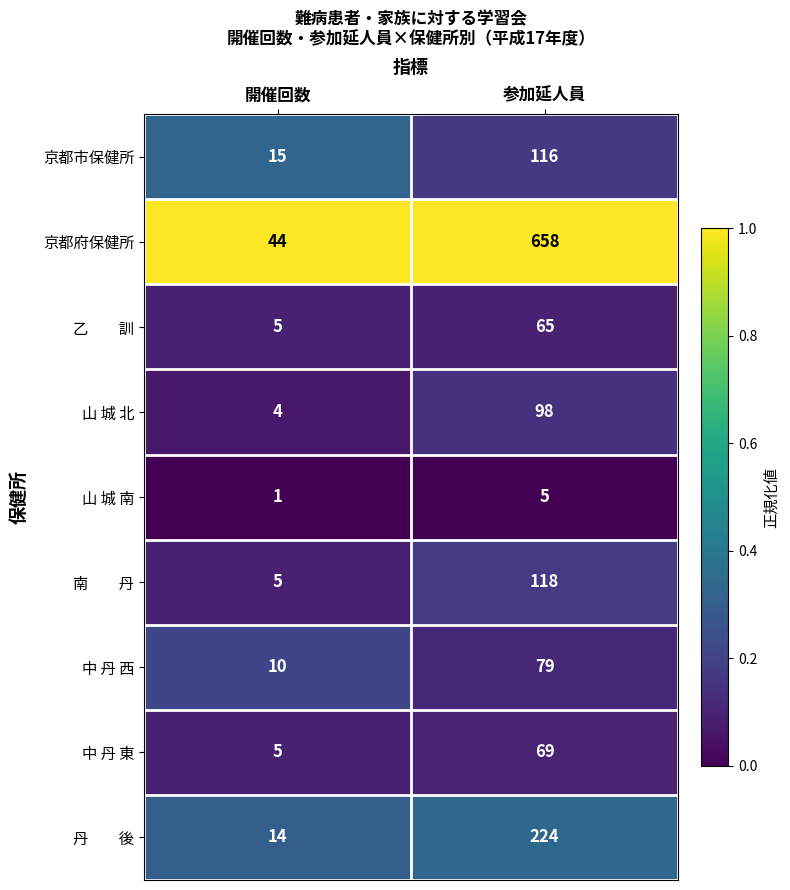

Which category has the lowest value in the 山 城 北 series?

開催回数